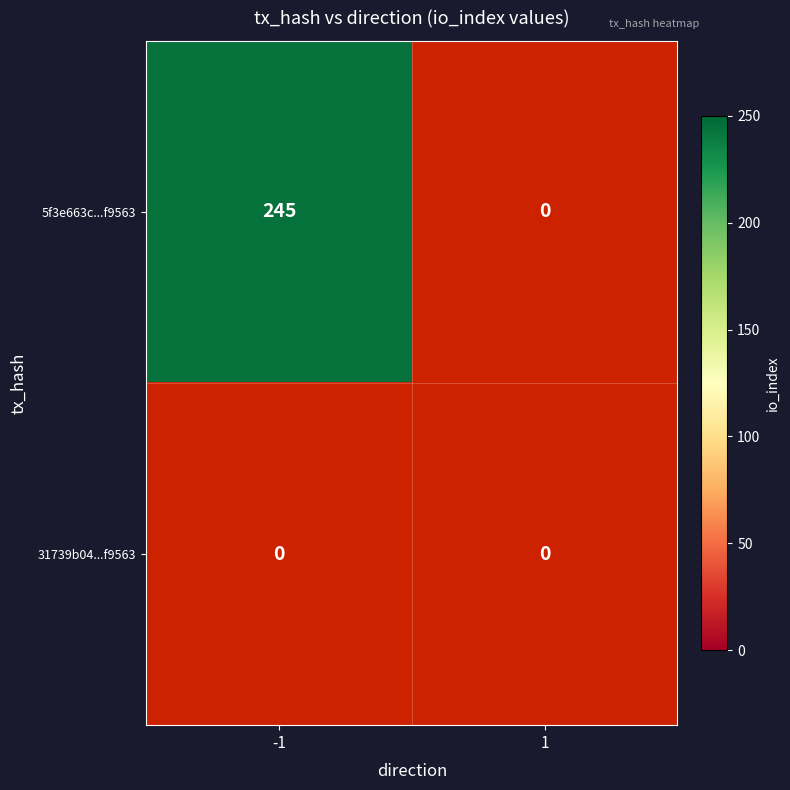

Is the value of 5f3e663c4147c8ca66255e8b6dfad681f3f9563 at -1 greater than the value of 31739b04ea2265f1e4197135fa4dc3791ff5333 at 1?

Yes